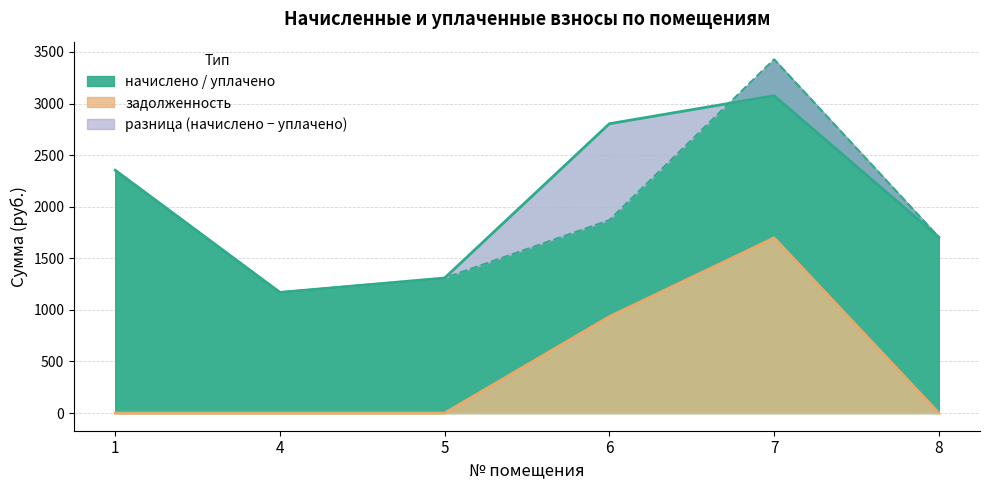

At which category is the sum across all series the highest?

7